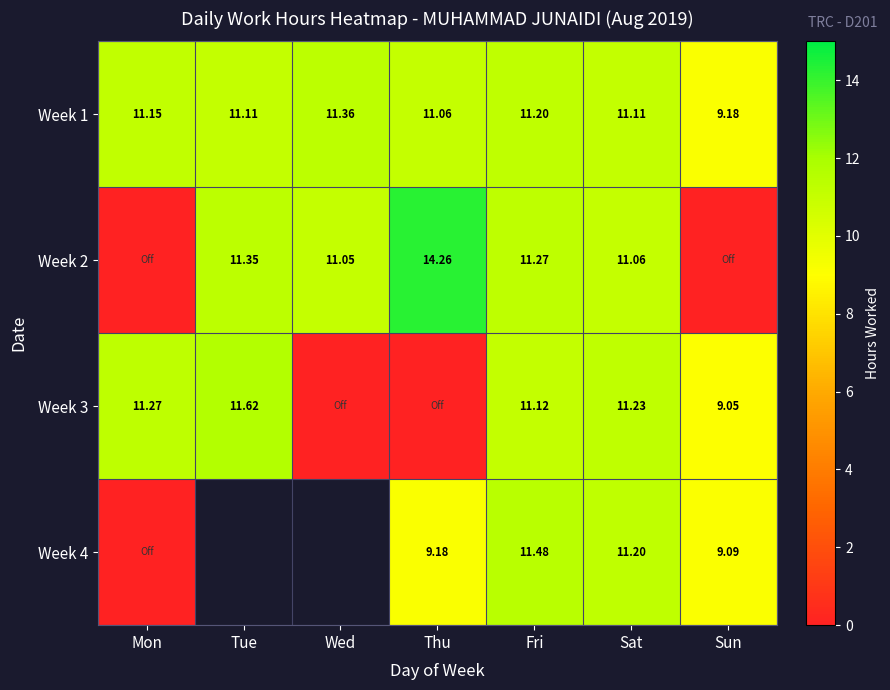

Is the value of Week 1 at Tue greater than the value of Week 3 at Fri?

No